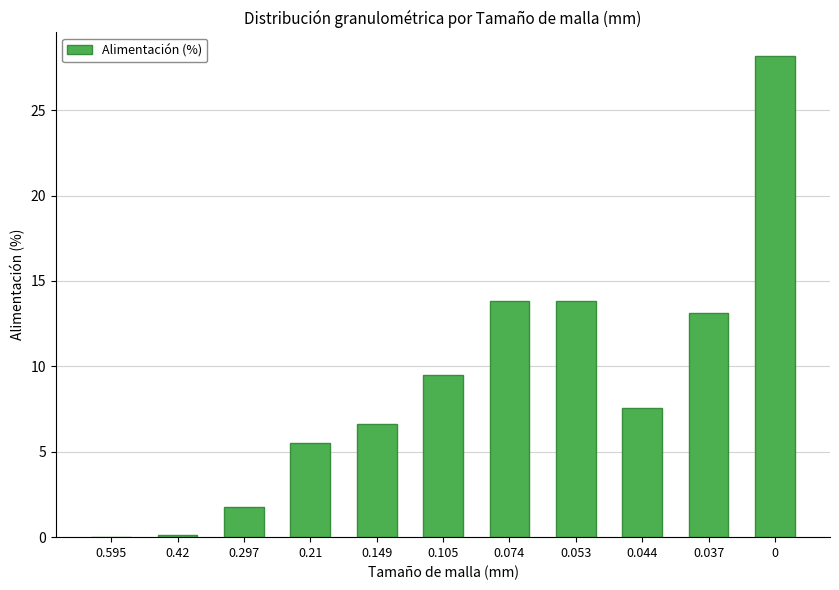

What is the sum of the values at 0.21 and 0.595?

5.5